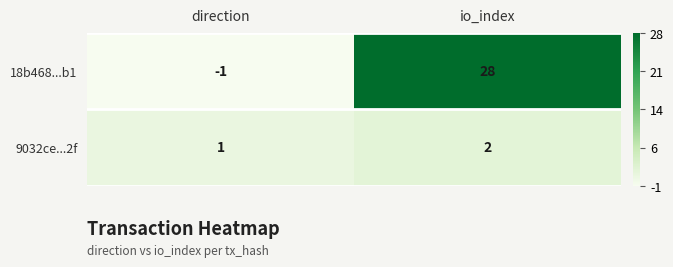

List the series in order of their overall mean, lowest first.

9032ce...2f, 18b468...b1